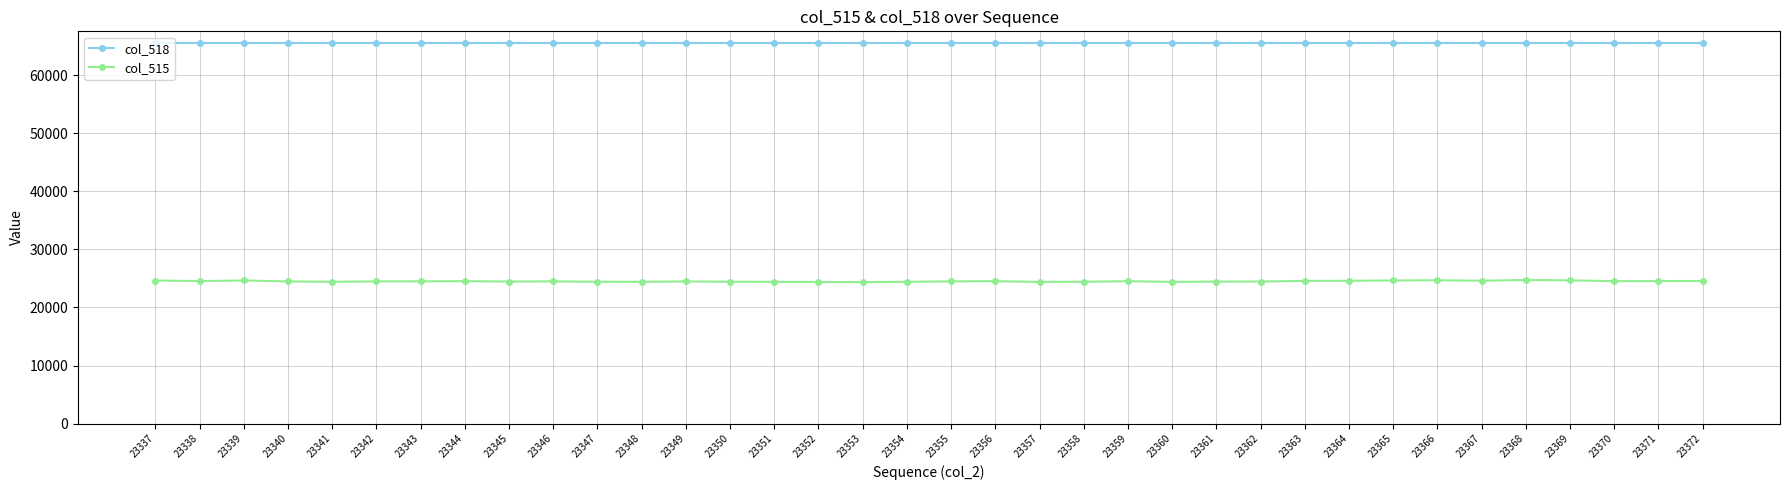

Is it true that col_518 equals 65535 at 23345?

True